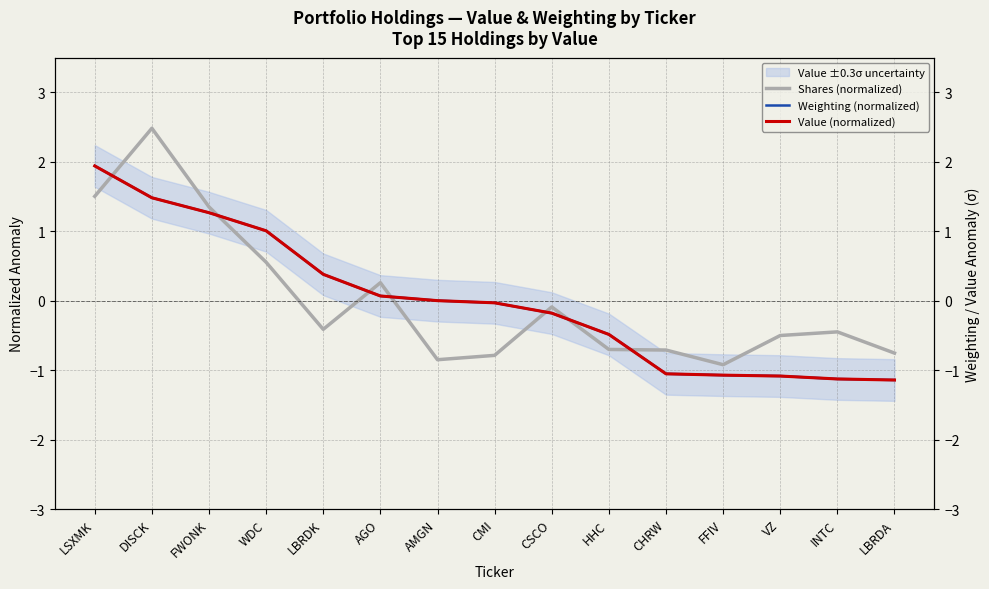

True or false: Value (normalized) and Shares (normalized) cross at least once.

True